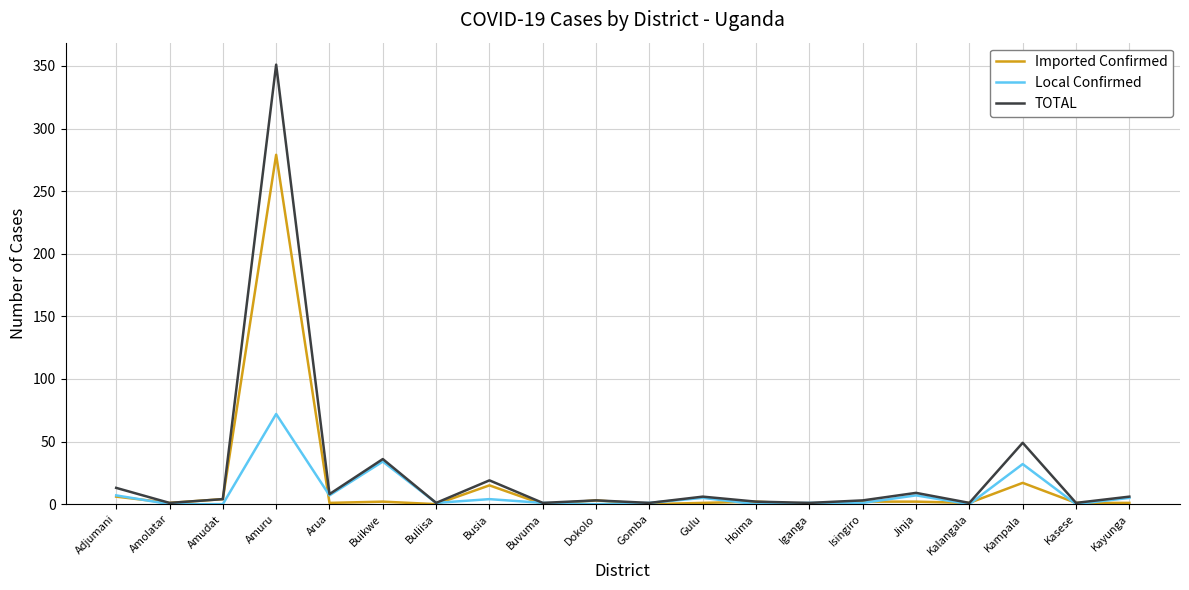

What is the difference between the highest and lowest values at Isingiro?

2